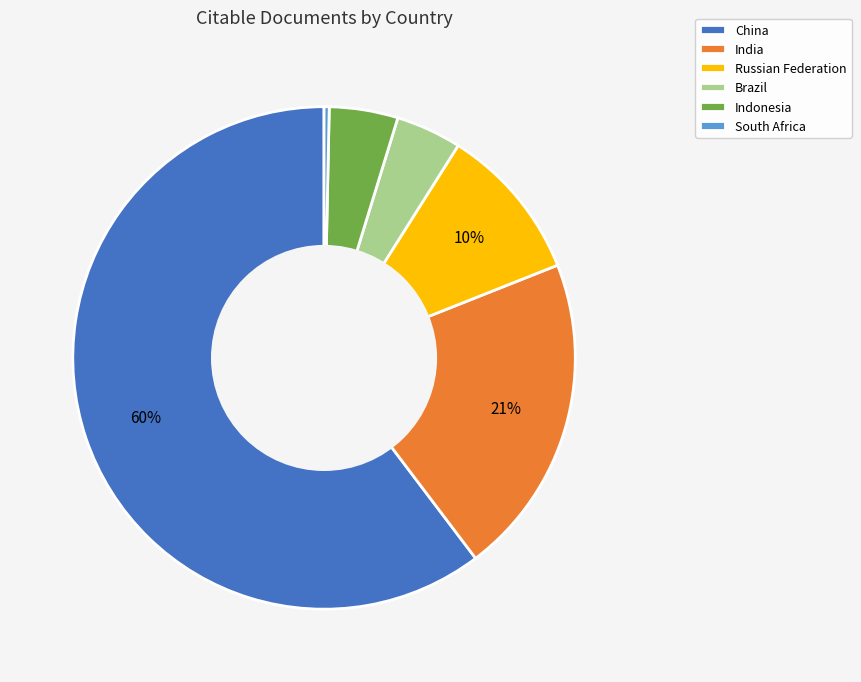

How many slices are in this pie chart?

6